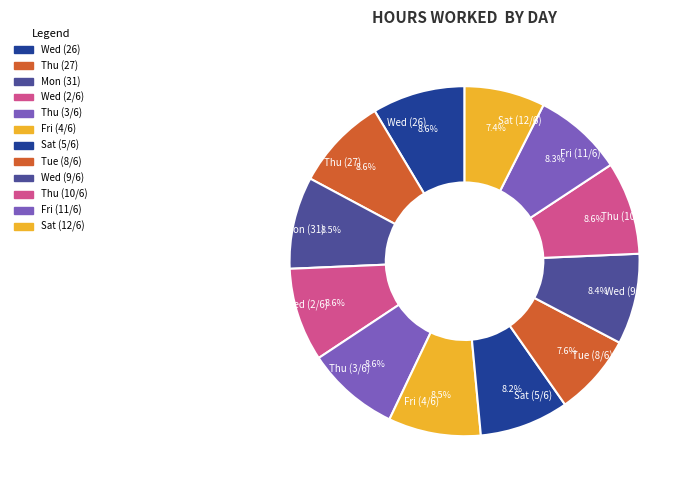

The Wed (2/6) slice represents 20% of the pie. True or false?

False